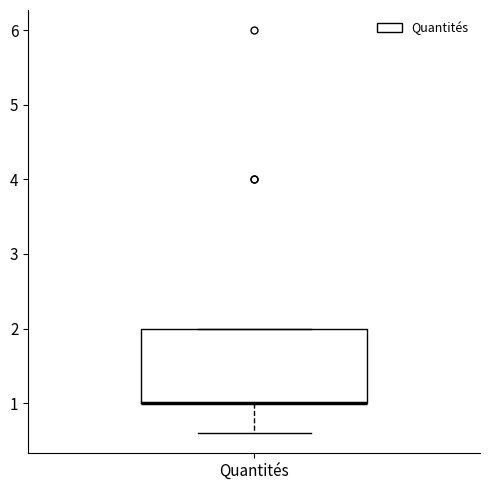

Transcribe this box plot: give where the median line is, the range the box spans, and where the two whiskers end, as read against the y-axis. The values are not printed on the chart, so give them approximately, as read against the axis.

median 1.0 (drawn on the box's lower edge), box 1.0 to 2.0, whiskers 0.6 to 2.0